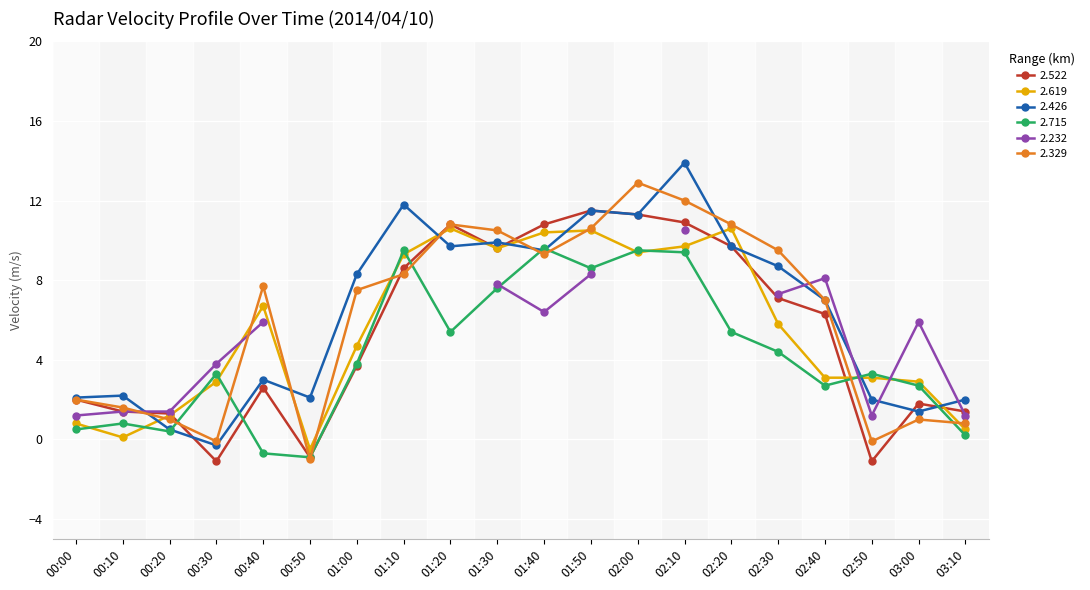

How many negative values does the 2.522 series have?

3